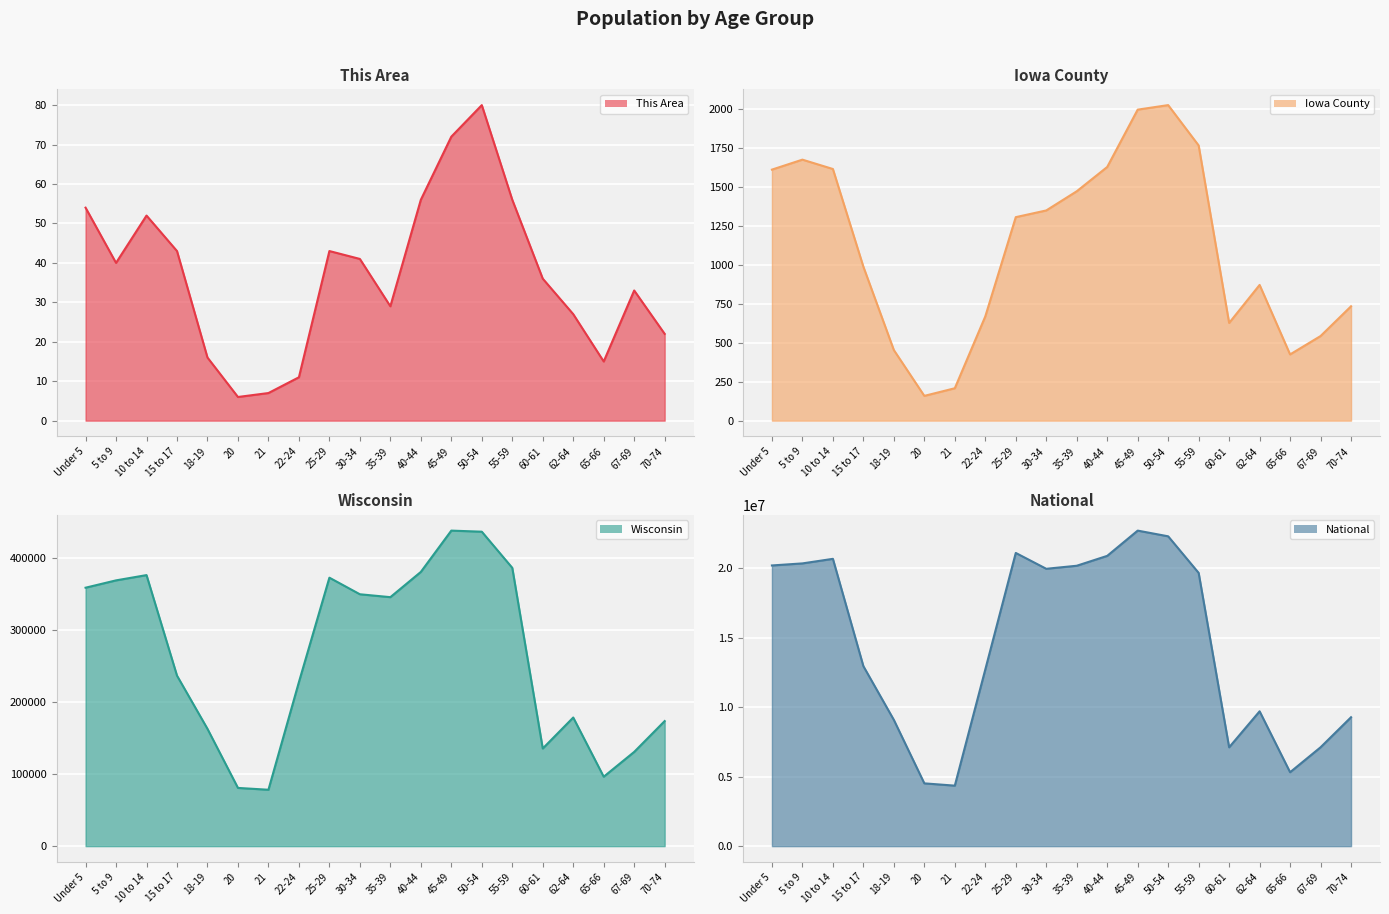

Between 30-34 and 55-59, which is larger?

55-59